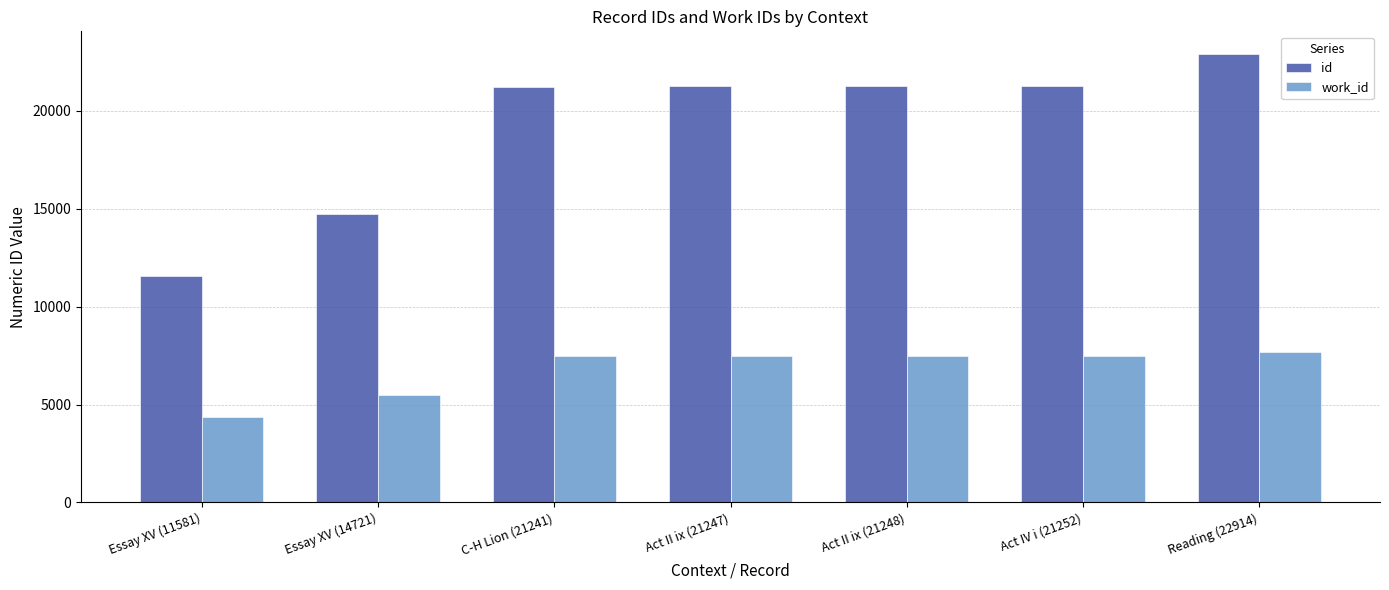

What are all the series names shown in the legend?

id, work_id